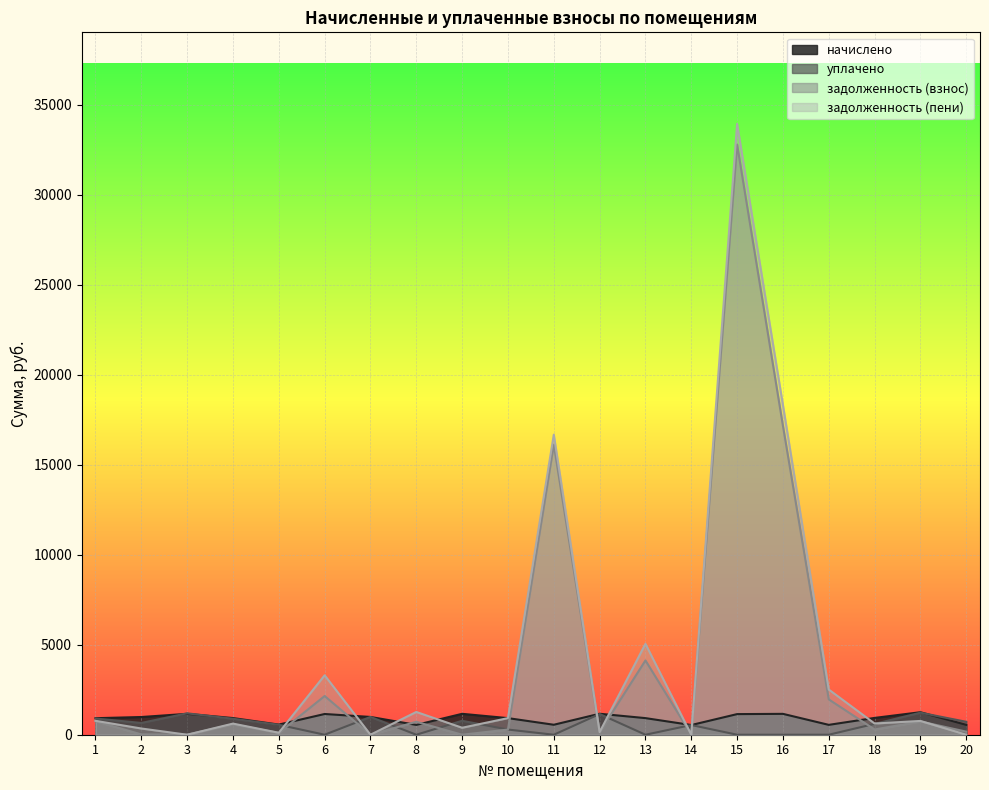

True or false: задолженность (пени) and уплачено intersect in this chart.

True